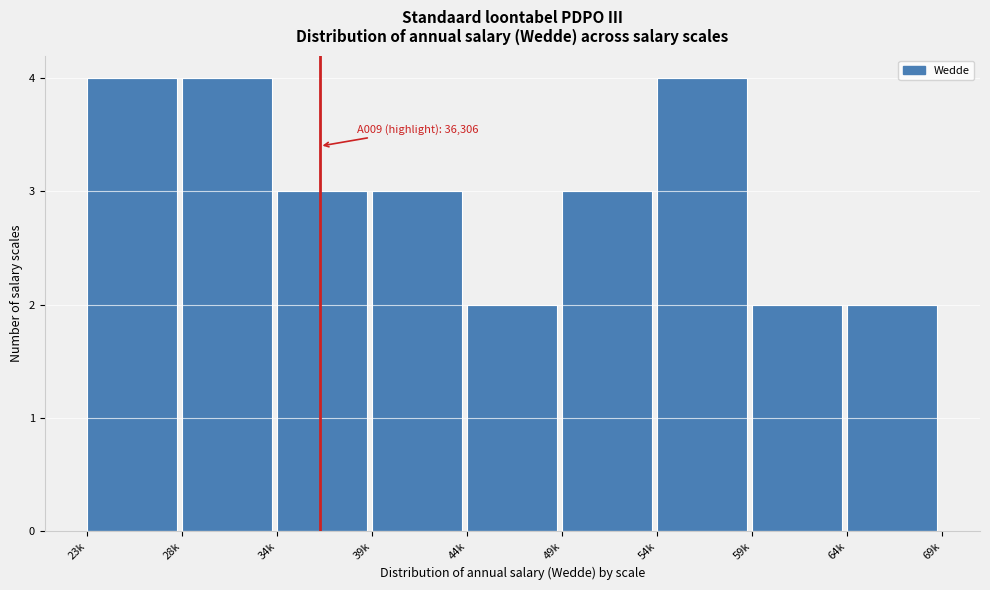

Reading left to right, list all the values displayed in this chart.

4	4	3	3	2	3	4	2	2